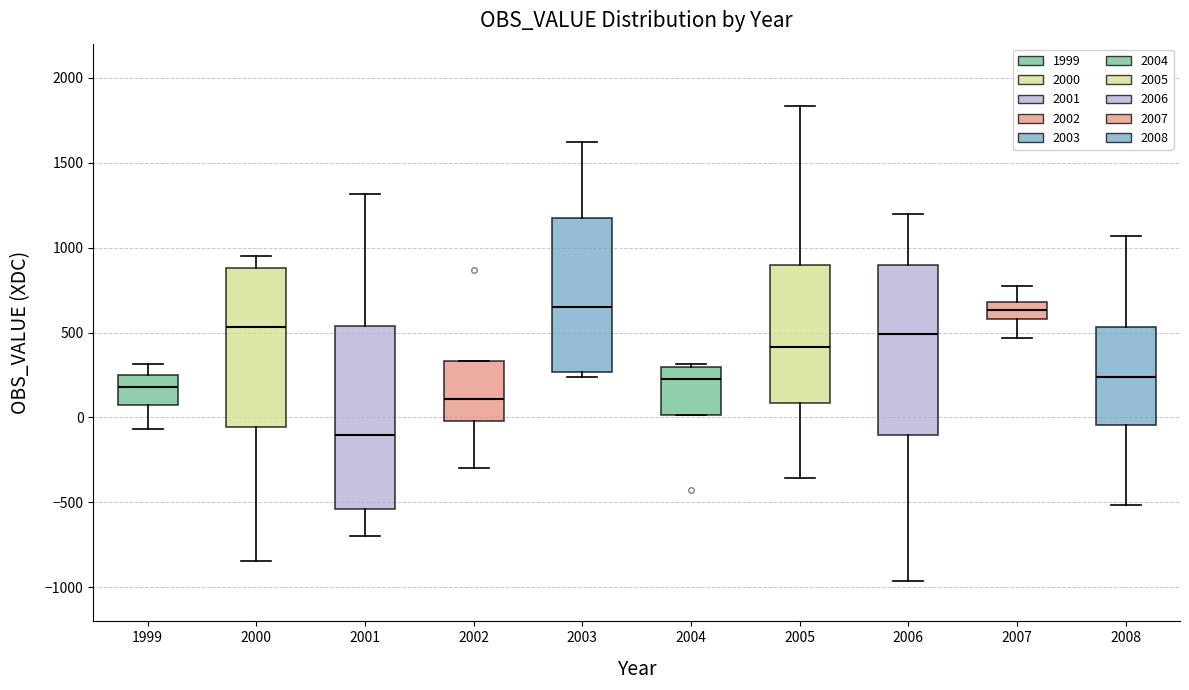

Comparing the boxes themselves (not the whiskers), which one is the tallest?

2001